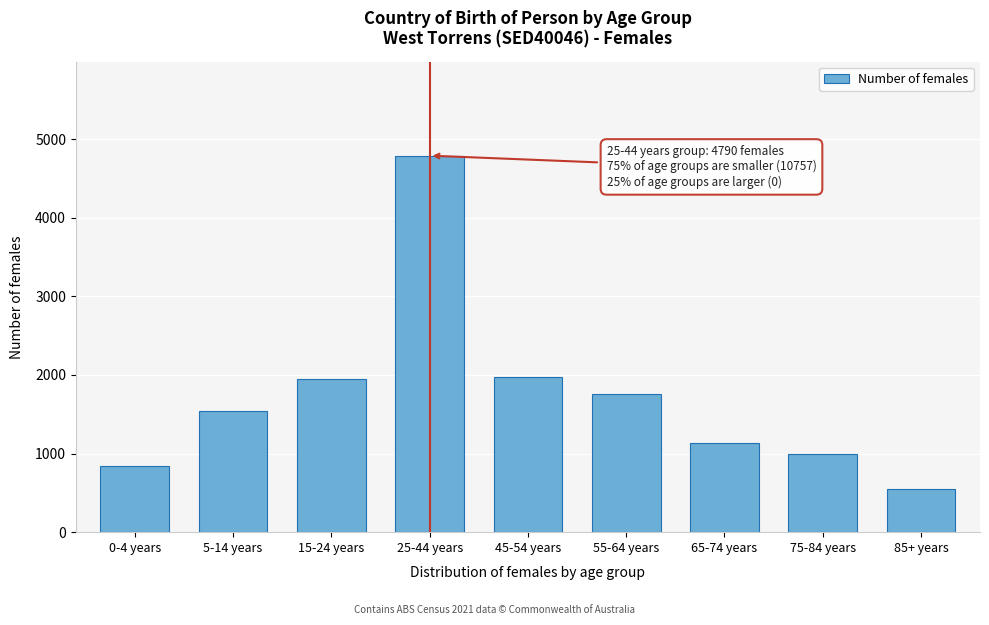

Which category has the highest value across all series?

25-44 years